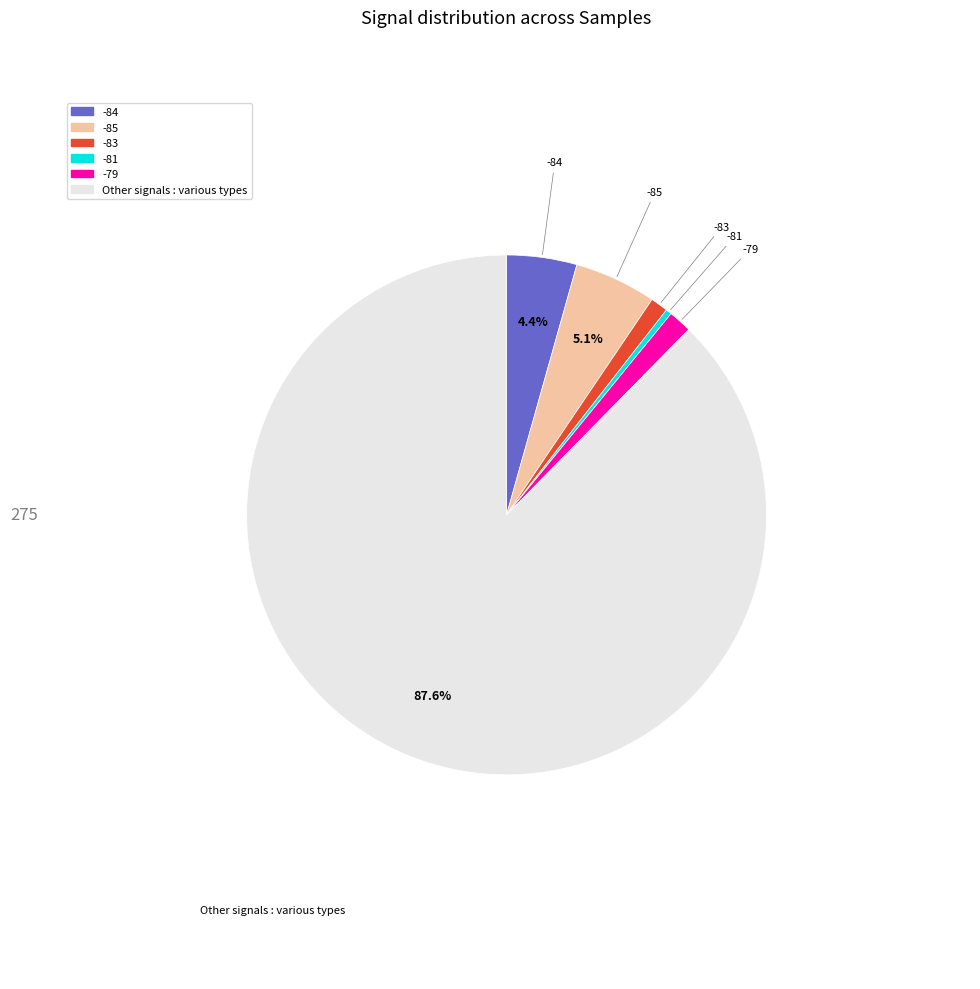

Is there a majority slice in this chart?

Yes